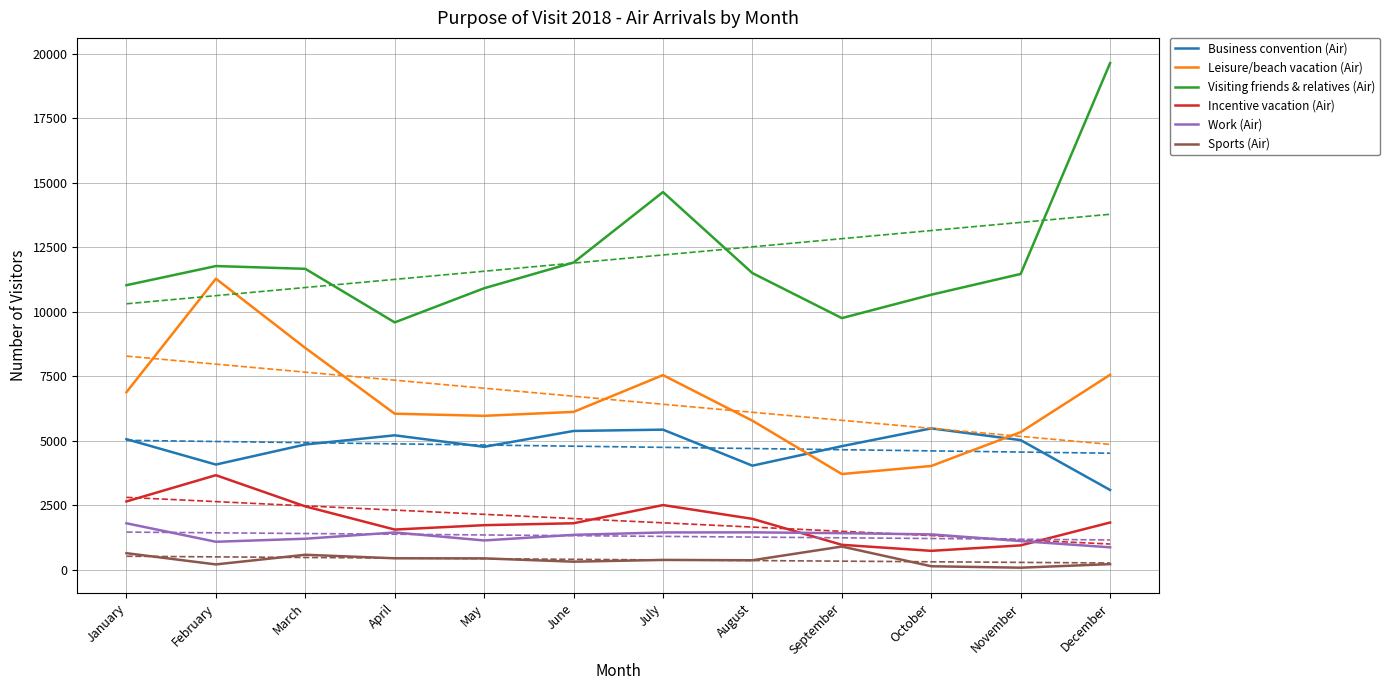

True or false: Work (Air) has a value of 1417 at September.

True